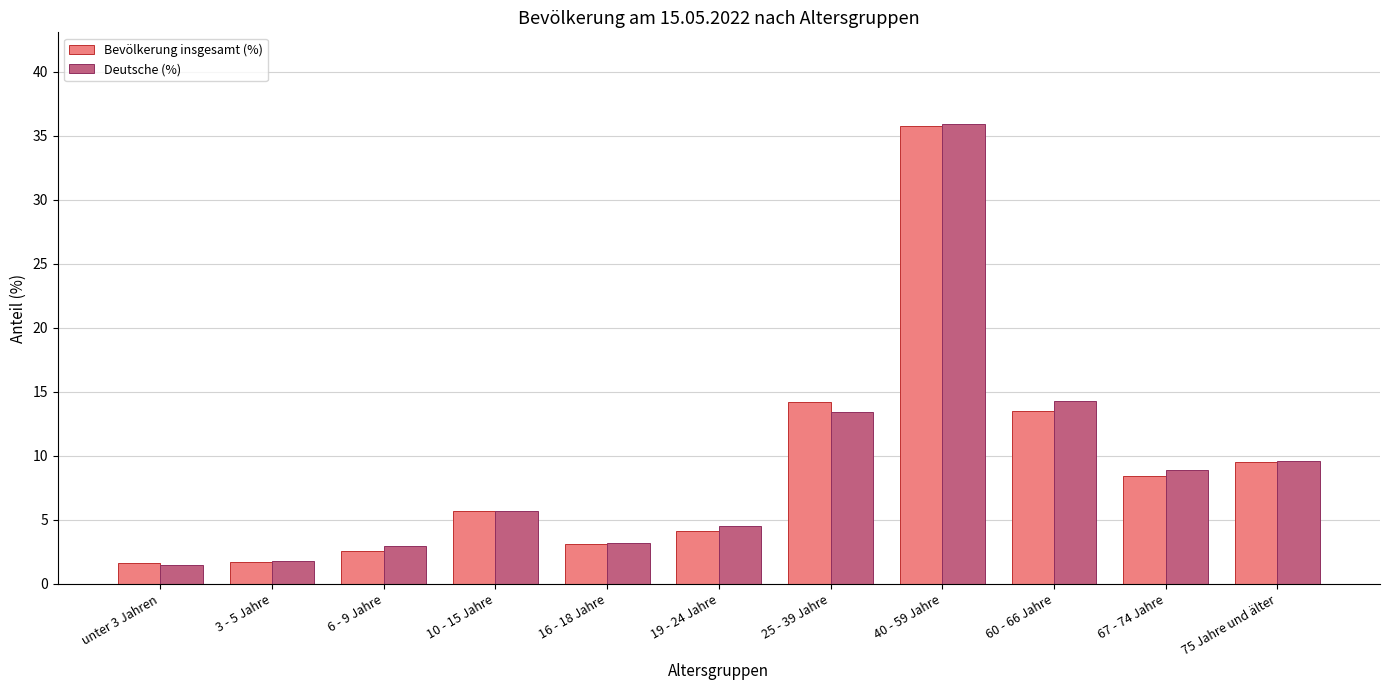

Between 6 - 9 Jahre and 25 - 39 Jahre, which series saw the biggest shift?

Bevölkerung insgesamt (%)